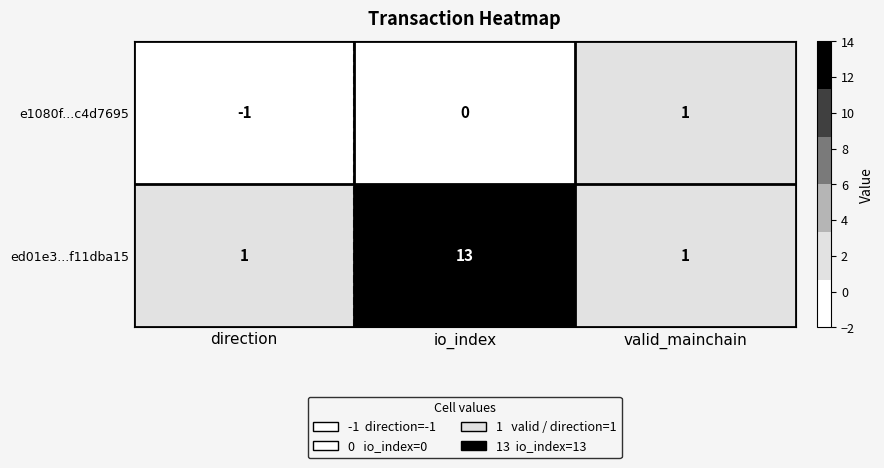

Which label corresponds to the smallest value in the chart?

direction